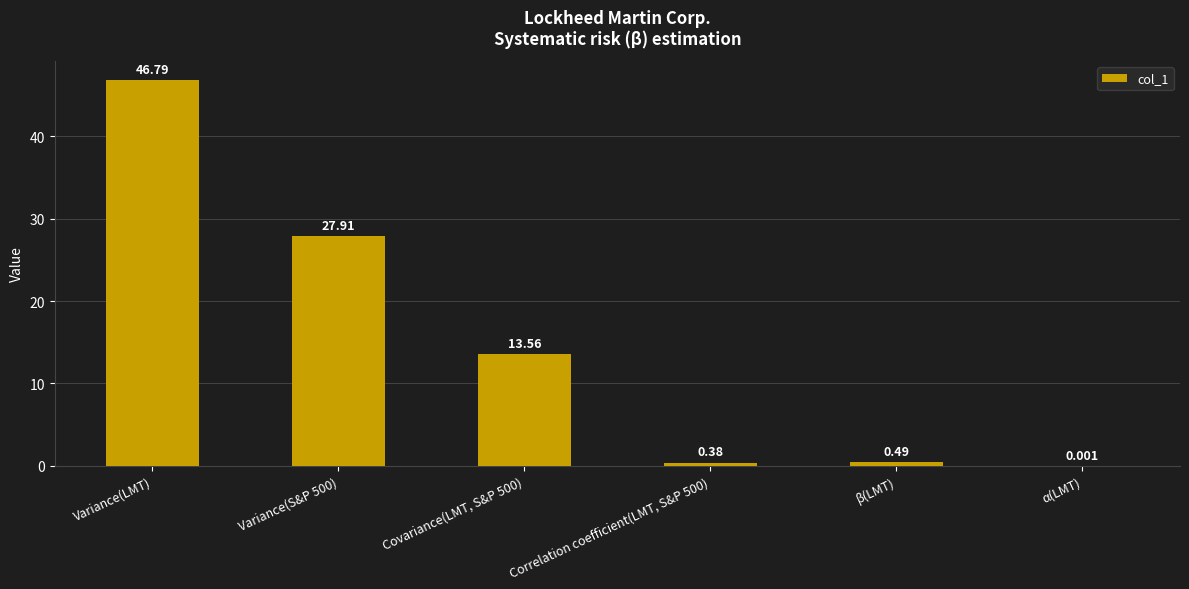

What is the change in value from Correlation coefficient(LMT, S&P 500) to α(LMT)?

-0.4